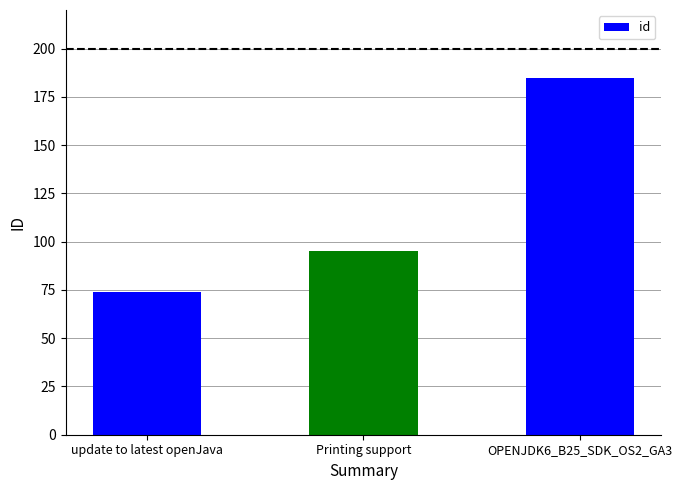

At which label is the value closest to 129?

Printing support